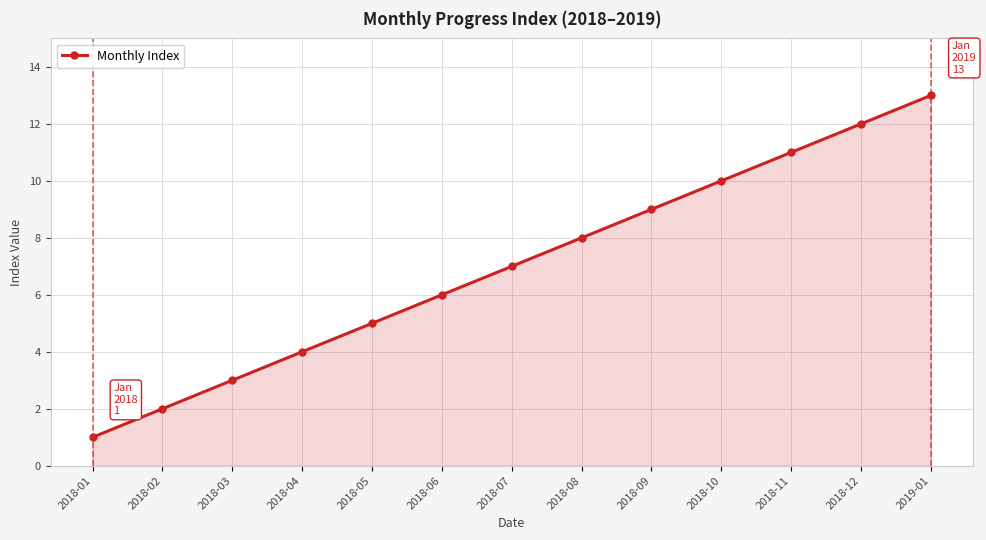

What position from the left is 2018-05?

5